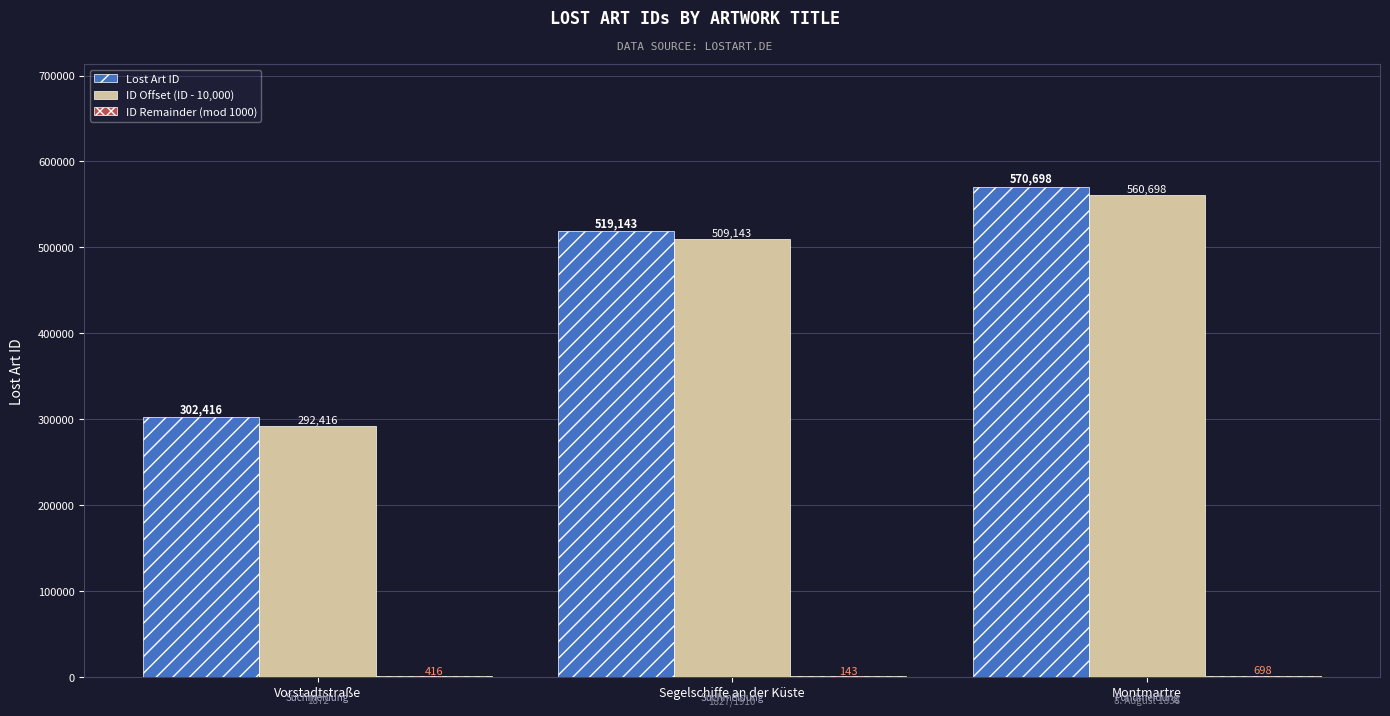

What is the sum of all Lost Art ID values?

1392257